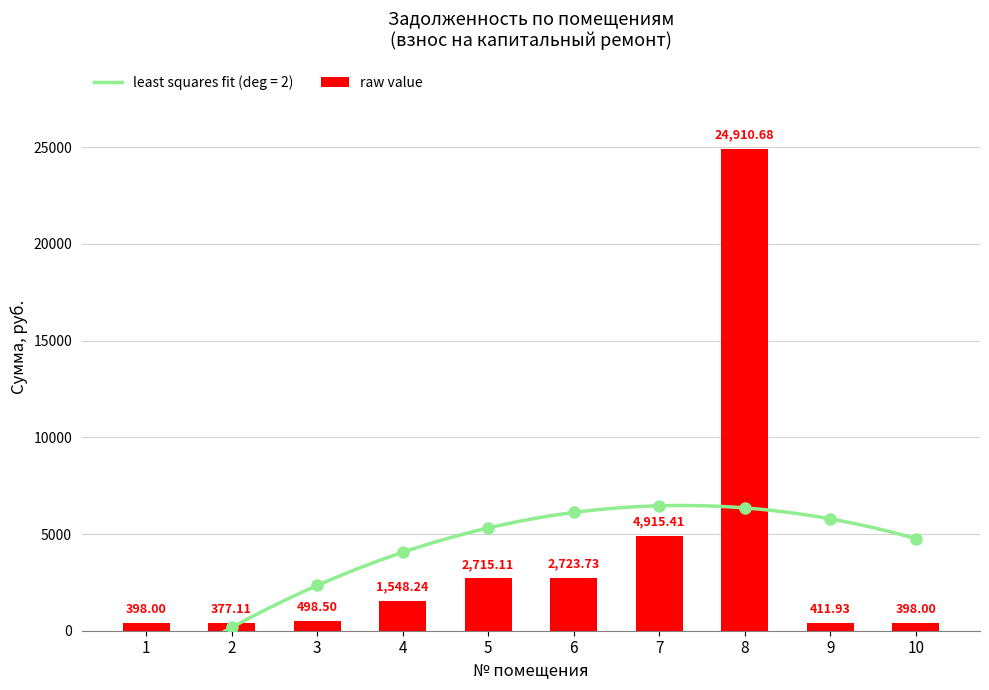

What is the ratio of the value at 5 to the value at 6?

1.0